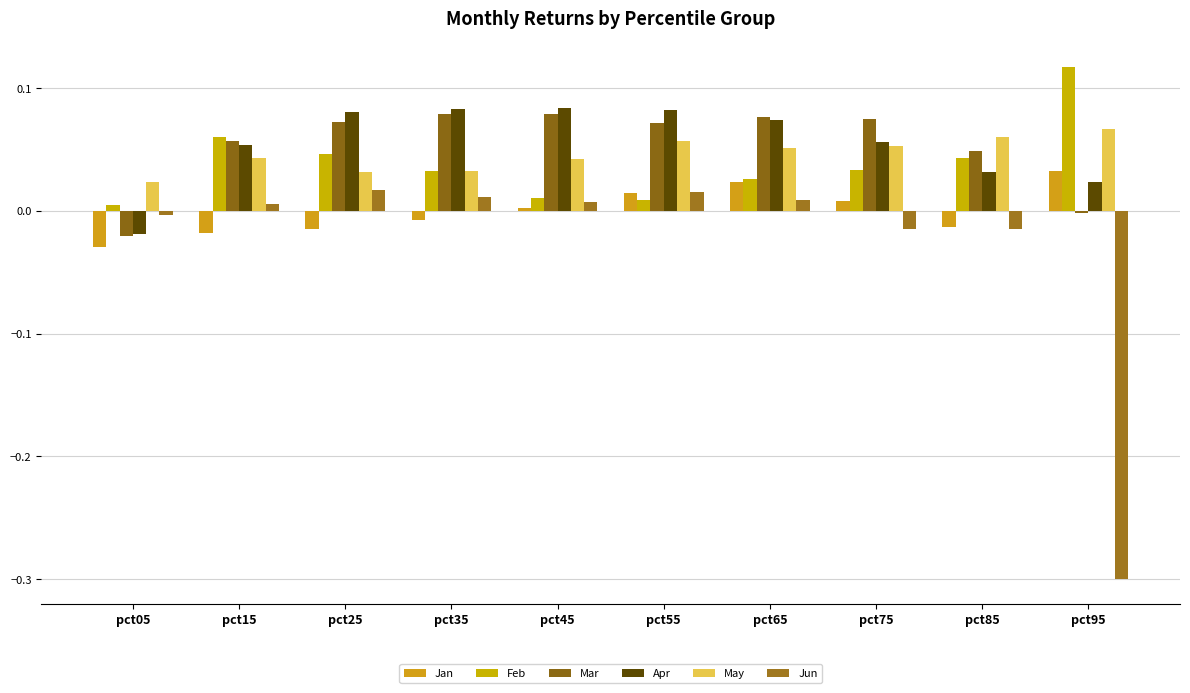

How many groups of bars are there?

10